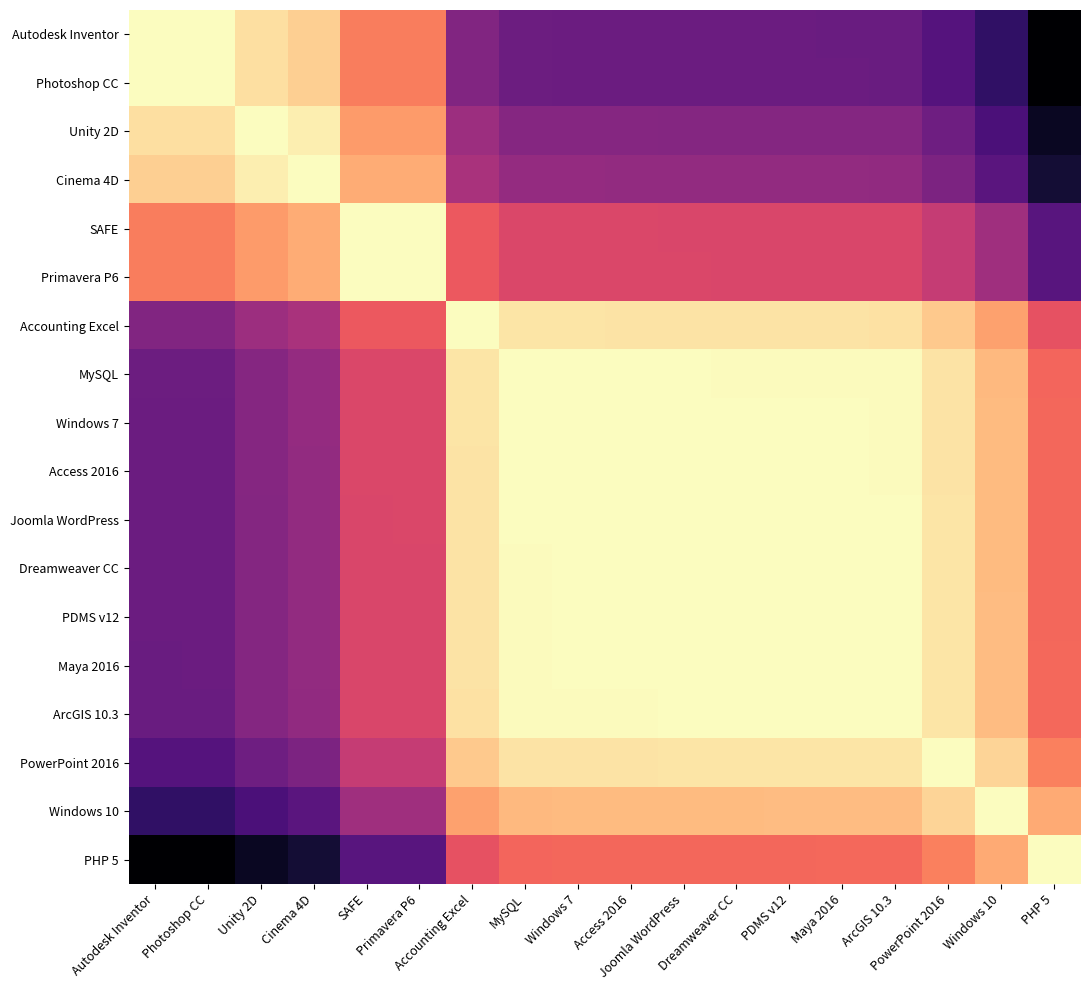

Reading left to right, transcribe all the data shown in this chart.

Autodesk Inventor: Autodesk Inventor=4840	Photoshop CC=4839	Unity 2D=4712	Cinema 4D=4645	SAFE=4301	Primavera P6=4300	Accounting Excel=3600	MySQL=3495	Windows 7=3492	Access 2016=3491	Joomla WordPress=3488	Dreamweaver CC=3487	PDMS v12=3486	Maya 2016=3485	ArcGIS 10.3=3483	PowerPoint 2016=3381	Windows 10=3208	PHP 5=2859
Photoshop CC: Autodesk Inventor=4839	Photoshop CC=4840	Unity 2D=4713	Cinema 4D=4646	SAFE=4302	Primavera P6=4301	Accounting Excel=3601	MySQL=3496	Windows 7=3493	Access 2016=3492	Joomla WordPress=3489	Dreamweaver CC=3488	PDMS v12=3487	Maya 2016=3486	ArcGIS 10.3=3484	PowerPoint 2016=3382	Windows 10=3209	PHP 5=2860
Unity 2D: Autodesk Inventor=4712	Photoshop CC=4713	Unity 2D=4840	Cinema 4D=4773	SAFE=4429	Primavera P6=4428	Accounting Excel=3728	MySQL=3623	Windows 7=3620	Access 2016=3619	Joomla WordPress=3616	Dreamweaver CC=3615	PDMS v12=3614	Maya 2016=3613	ArcGIS 10.3=3611	PowerPoint 2016=3509	Windows 10=3336	PHP 5=2987
Cinema 4D: Autodesk Inventor=4645	Photoshop CC=4646	Unity 2D=4773	Cinema 4D=4840	SAFE=4496	Primavera P6=4495	Accounting Excel=3795	MySQL=3690	Windows 7=3687	Access 2016=3686	Joomla WordPress=3683	Dreamweaver CC=3682	PDMS v12=3681	Maya 2016=3680	ArcGIS 10.3=3678	PowerPoint 2016=3576	Windows 10=3403	PHP 5=3054
SAFE: Autodesk Inventor=4301	Photoshop CC=4302	Unity 2D=4429	Cinema 4D=4496	SAFE=4840	Primavera P6=4839	Accounting Excel=4139	MySQL=4034	Windows 7=4031	Access 2016=4030	Joomla WordPress=4027	Dreamweaver CC=4026	PDMS v12=4025	Maya 2016=4024	ArcGIS 10.3=4022	PowerPoint 2016=3920	Windows 10=3747	PHP 5=3398
Primavera P6: Autodesk Inventor=4300	Photoshop CC=4301	Unity 2D=4428	Cinema 4D=4495	SAFE=4839	Primavera P6=4840	Accounting Excel=4140	MySQL=4035	Windows 7=4032	Access 2016=4031	Joomla WordPress=4028	Dreamweaver CC=4027	PDMS v12=4026	Maya 2016=4025	ArcGIS 10.3=4023	PowerPoint 2016=3921	Windows 10=3748	PHP 5=3399
Accounting Excel: Autodesk Inventor=3600	Photoshop CC=3601	Unity 2D=3728	Cinema 4D=3795	SAFE=4139	Primavera P6=4140	Accounting Excel=4840	MySQL=4735	Windows 7=4732	Access 2016=4731	Joomla WordPress=4728	Dreamweaver CC=4727	PDMS v12=4726	Maya 2016=4725	ArcGIS 10.3=4723	PowerPoint 2016=4621	Windows 10=4448	PHP 5=4099
MySQL: Autodesk Inventor=3495	Photoshop CC=3496	Unity 2D=3623	Cinema 4D=3690	SAFE=4034	Primavera P6=4035	Accounting Excel=4735	MySQL=4840	Windows 7=4837	Access 2016=4836	Joomla WordPress=4833	Dreamweaver CC=4832	PDMS v12=4831	Maya 2016=4830	ArcGIS 10.3=4828	PowerPoint 2016=4726	Windows 10=4553	PHP 5=4204
Windows 7: Autodesk Inventor=3492	Photoshop CC=3493	Unity 2D=3620	Cinema 4D=3687	SAFE=4031	Primavera P6=4032	Accounting Excel=4732	MySQL=4837	Windows 7=4840	Access 2016=4839	Joomla WordPress=4836	Dreamweaver CC=4835	PDMS v12=4834	Maya 2016=4833	ArcGIS 10.3=4831	PowerPoint 2016=4729	Windows 10=4556	PHP 5=4207
Access 2016: Autodesk Inventor=3491	Photoshop CC=3492	Unity 2D=3619	Cinema 4D=3686	SAFE=4030	Primavera P6=4031	Accounting Excel=4731	MySQL=4836	Windows 7=4839	Access 2016=4840	Joomla WordPress=4837	Dreamweaver CC=4836	PDMS v12=4835	Maya 2016=4834	ArcGIS 10.3=4832	PowerPoint 2016=4730	Windows 10=4557	PHP 5=4208
Joomla WordPress: Autodesk Inventor=3488	Photoshop CC=3489	Unity 2D=3616	Cinema 4D=3683	SAFE=4027	Primavera P6=4028	Accounting Excel=4728	MySQL=4833	Windows 7=4836	Access 2016=4837	Joomla WordPress=4840	Dreamweaver CC=4839	PDMS v12=4838	Maya 2016=4837	ArcGIS 10.3=4835	PowerPoint 2016=4733	Windows 10=4560	PHP 5=4211
Dreamweaver CC: Autodesk Inventor=3487	Photoshop CC=3488	Unity 2D=3615	Cinema 4D=3682	SAFE=4026	Primavera P6=4027	Accounting Excel=4727	MySQL=4832	Windows 7=4835	Access 2016=4836	Joomla WordPress=4839	Dreamweaver CC=4840	PDMS v12=4839	Maya 2016=4838	ArcGIS 10.3=4836	PowerPoint 2016=4734	Windows 10=4561	PHP 5=4212
PDMS v12: Autodesk Inventor=3486	Photoshop CC=3487	Unity 2D=3614	Cinema 4D=3681	SAFE=4025	Primavera P6=4026	Accounting Excel=4726	MySQL=4831	Windows 7=4834	Access 2016=4835	Joomla WordPress=4838	Dreamweaver CC=4839	PDMS v12=4840	Maya 2016=4839	ArcGIS 10.3=4837	PowerPoint 2016=4735	Windows 10=4562	PHP 5=4213
Maya 2016: Autodesk Inventor=3485	Photoshop CC=3486	Unity 2D=3613	Cinema 4D=3680	SAFE=4024	Primavera P6=4025	Accounting Excel=4725	MySQL=4830	Windows 7=4833	Access 2016=4834	Joomla WordPress=4837	Dreamweaver CC=4838	PDMS v12=4839	Maya 2016=4840	ArcGIS 10.3=4838	PowerPoint 2016=4736	Windows 10=4563	PHP 5=4214
ArcGIS 10.3: Autodesk Inventor=3483	Photoshop CC=3484	Unity 2D=3611	Cinema 4D=3678	SAFE=4022	Primavera P6=4023	Accounting Excel=4723	MySQL=4828	Windows 7=4831	Access 2016=4832	Joomla WordPress=4835	Dreamweaver CC=4836	PDMS v12=4837	Maya 2016=4838	ArcGIS 10.3=4840	PowerPoint 2016=4738	Windows 10=4565	PHP 5=4216
PowerPoint 2016: Autodesk Inventor=3381	Photoshop CC=3382	Unity 2D=3509	Cinema 4D=3576	SAFE=3920	Primavera P6=3921	Accounting Excel=4621	MySQL=4726	Windows 7=4729	Access 2016=4730	Joomla WordPress=4733	Dreamweaver CC=4734	PDMS v12=4735	Maya 2016=4736	ArcGIS 10.3=4738	PowerPoint 2016=4840	Windows 10=4667	PHP 5=4318
Windows 10: Autodesk Inventor=3208	Photoshop CC=3209	Unity 2D=3336	Cinema 4D=3403	SAFE=3747	Primavera P6=3748	Accounting Excel=4448	MySQL=4553	Windows 7=4556	Access 2016=4557	Joomla WordPress=4560	Dreamweaver CC=4561	PDMS v12=4562	Maya 2016=4563	ArcGIS 10.3=4565	PowerPoint 2016=4667	Windows 10=4840	PHP 5=4491
PHP 5: Autodesk Inventor=2859	Photoshop CC=2860	Unity 2D=2987	Cinema 4D=3054	SAFE=3398	Primavera P6=3399	Accounting Excel=4099	MySQL=4204	Windows 7=4207	Access 2016=4208	Joomla WordPress=4211	Dreamweaver CC=4212	PDMS v12=4213	Maya 2016=4214	ArcGIS 10.3=4216	PowerPoint 2016=4318	Windows 10=4491	PHP 5=4840